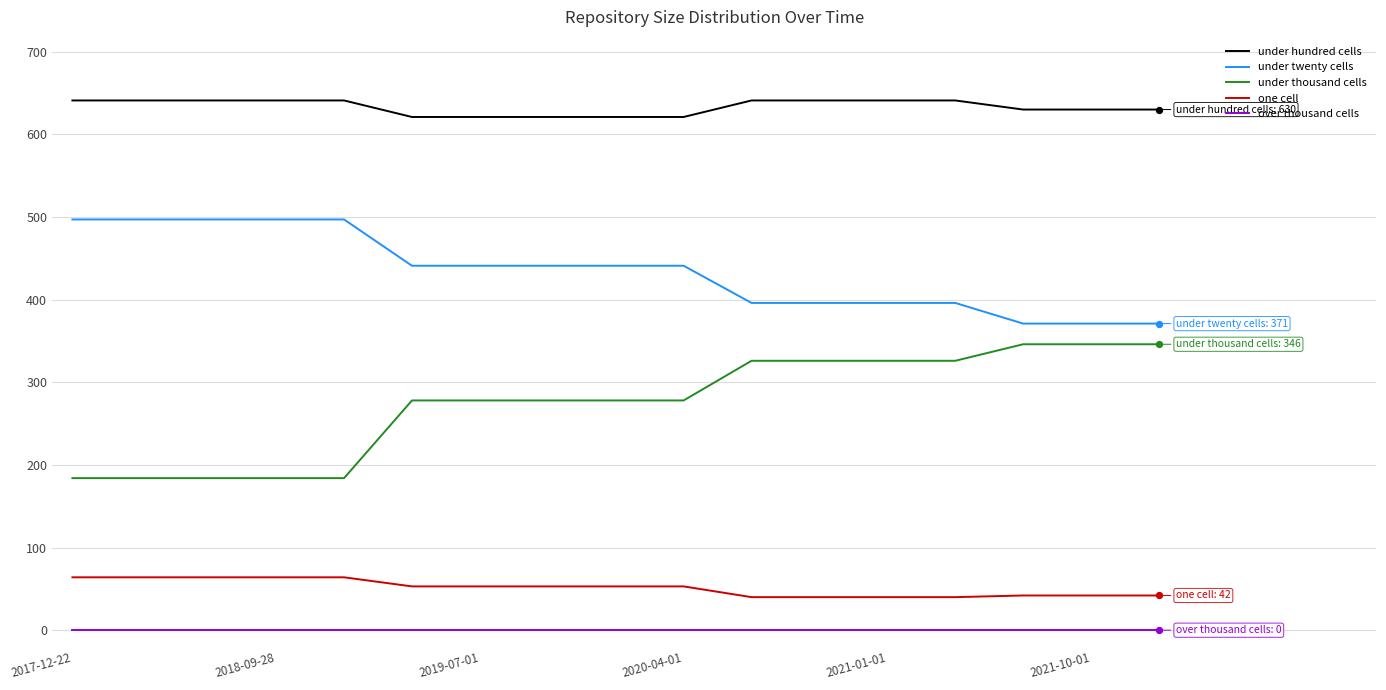

What are all the series names shown in the legend?

under hundred cells, under twenty cells, under thousand cells, one cell, over thousand cells